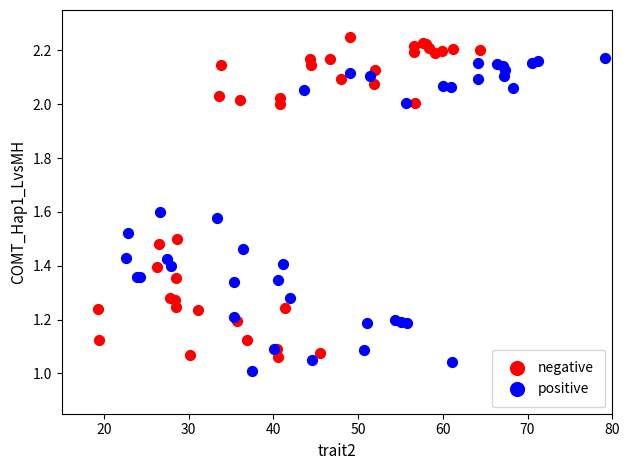

Which series contains the highest Y value?

negative